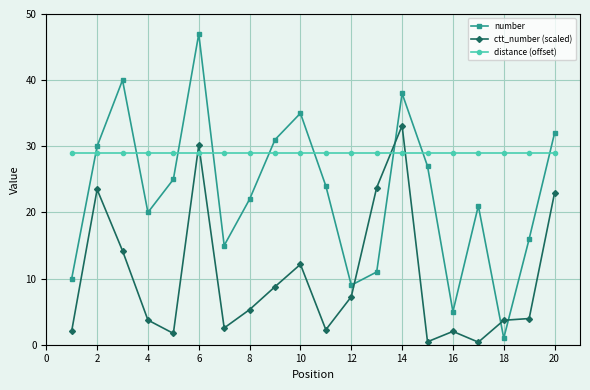

What is the highest value of the distance (offset) series?

29.0